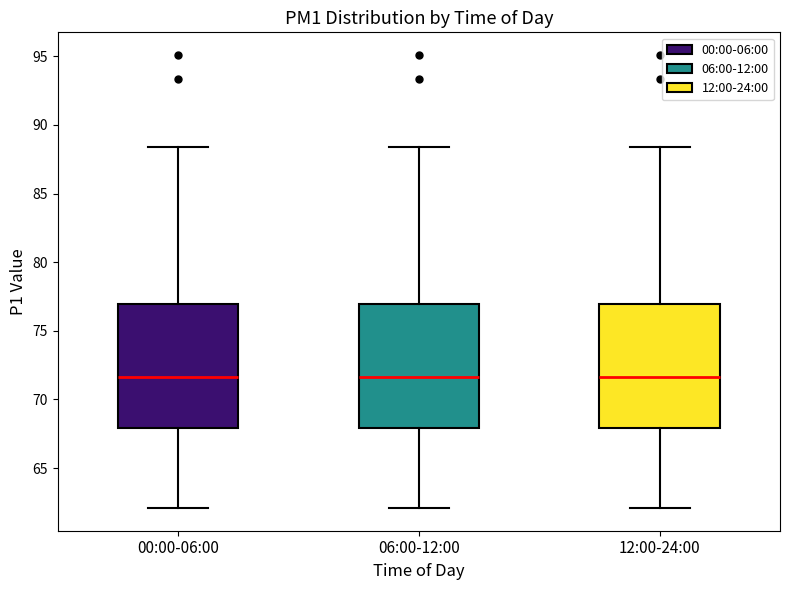

Reading left to right, read every box against the y-axis: the position of its median line, the range the box covers, and the ends of its whiskers. The values are not printed on the chart, so give them approximately, as read against the axis.

00:00-06:00: median 71.5, box 68.0 to 77.0, whiskers 62.0 to 88.5
06:00-12:00: median 71.5, box 68.0 to 77.0, whiskers 62.0 to 88.5
12:00-24:00: median 71.5, box 68.0 to 77.0, whiskers 62.0 to 88.5